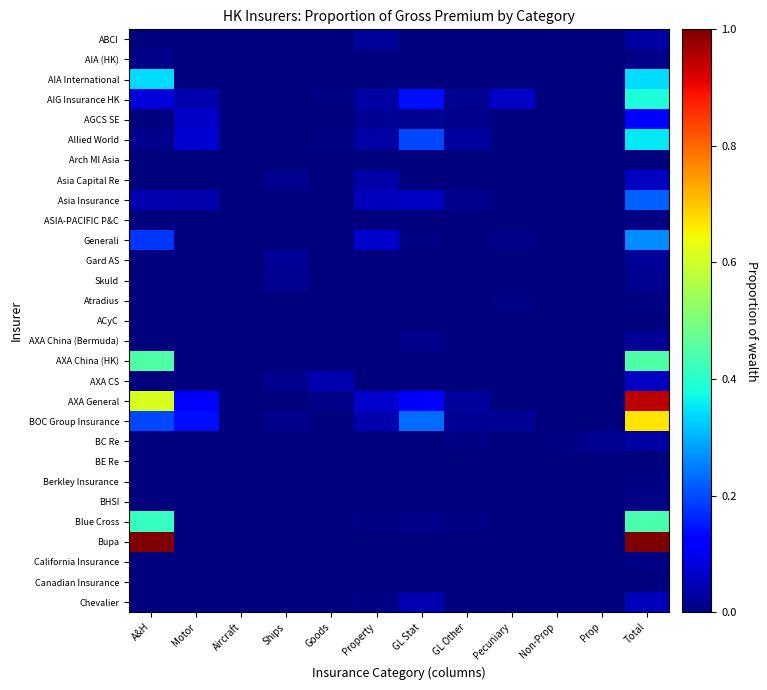

Reading left to right, extract all data points from this chart.

ABCI: A&H=0.0	Motor=0.0	Aircraft=0.0	Ships=0.0	Goods=0.0	Property=0.0	GL Stat=0.0	GL Other=0.0	Pecuniary=0.0	Non-Prop=0.0	Prop=0.0	Total=0.0
AIA (HK): A&H=0.0	Motor=0.0	Aircraft=0.0	Ships=0.0	Goods=0.0	Property=0.0	GL Stat=0.0	GL Other=0.0	Pecuniary=0.0	Non-Prop=0.0	Prop=0.0	Total=0.0
AIA International: A&H=0.3	Motor=0.0	Aircraft=0.0	Ships=0.0	Goods=0.0	Property=0.0	GL Stat=0.0	GL Other=0.0	Pecuniary=0.0	Non-Prop=0.0	Prop=0.0	Total=0.3
AIG Insurance HK: A&H=0.1	Motor=0.0	Aircraft=0.0	Ships=0.0	Goods=0.0	Property=0.0	GL Stat=0.1	GL Other=0.0	Pecuniary=0.1	Non-Prop=0.0	Prop=0.0	Total=0.4
AGCS SE: A&H=0.0	Motor=0.1	Aircraft=0.0	Ships=0.0	Goods=0.0	Property=0.0	GL Stat=0.0	GL Other=0.0	Pecuniary=0.0	Non-Prop=0.0	Prop=0.0	Total=0.1
Allied World: A&H=0.0	Motor=0.1	Aircraft=0.0	Ships=0.0	Goods=0.0	Property=0.0	GL Stat=0.2	GL Other=0.0	Pecuniary=0.0	Non-Prop=0.0	Prop=0.0	Total=0.4
Arch MI Asia: A&H=0.0	Motor=0.0	Aircraft=0.0	Ships=0.0	Goods=0.0	Property=0.0	GL Stat=0.0	GL Other=0.0	Pecuniary=0.0	Non-Prop=0.0	Prop=0.0	Total=0.0
Asia Capital Re: A&H=0.0	Motor=0.0	Aircraft=0.0	Ships=0.0	Goods=0.0	Property=0.0	GL Stat=0.0	GL Other=0.0	Pecuniary=0.0	Non-Prop=0.0	Prop=0.0	Total=0.1
Asia Insurance: A&H=0.0	Motor=0.0	Aircraft=0.0	Ships=0.0	Goods=0.0	Property=0.1	GL Stat=0.1	GL Other=0.0	Pecuniary=0.0	Non-Prop=0.0	Prop=0.0	Total=0.2
ASIA-PACIFIC P&C: A&H=0.0	Motor=0.0	Aircraft=0.0	Ships=0.0	Goods=0.0	Property=0.0	GL Stat=0.0	GL Other=0.0	Pecuniary=0.0	Non-Prop=0.0	Prop=0.0	Total=0.0
Generali: A&H=0.2	Motor=0.0	Aircraft=0.0	Ships=0.0	Goods=0.0	Property=0.1	GL Stat=0.0	GL Other=0.0	Pecuniary=0.0	Non-Prop=0.0	Prop=0.0	Total=0.3
Gard AS: A&H=0.0	Motor=0.0	Aircraft=0.0	Ships=0.0	Goods=0.0	Property=0.0	GL Stat=0.0	GL Other=0.0	Pecuniary=0.0	Non-Prop=0.0	Prop=0.0	Total=0.0
Skuld: A&H=0.0	Motor=0.0	Aircraft=0.0	Ships=0.0	Goods=0.0	Property=0.0	GL Stat=0.0	GL Other=0.0	Pecuniary=0.0	Non-Prop=0.0	Prop=0.0	Total=0.0
Atradius: A&H=0.0	Motor=0.0	Aircraft=0.0	Ships=0.0	Goods=0.0	Property=0.0	GL Stat=0.0	GL Other=0.0	Pecuniary=0.0	Non-Prop=0.0	Prop=0.0	Total=0.0
ACyC: A&H=0.0	Motor=0.0	Aircraft=0.0	Ships=0.0	Goods=0.0	Property=0.0	GL Stat=0.0	GL Other=0.0	Pecuniary=0.0	Non-Prop=0.0	Prop=0.0	Total=0.0
AXA China (Bermuda): A&H=0.0	Motor=0.0	Aircraft=0.0	Ships=0.0	Goods=0.0	Property=0.0	GL Stat=0.0	GL Other=0.0	Pecuniary=0.0	Non-Prop=0.0	Prop=0.0	Total=0.0
AXA China (HK): A&H=0.4	Motor=0.0	Aircraft=0.0	Ships=0.0	Goods=0.0	Property=0.0	GL Stat=0.0	GL Other=0.0	Pecuniary=0.0	Non-Prop=0.0	Prop=0.0	Total=0.4
AXA CS: A&H=0.0	Motor=0.0	Aircraft=0.0	Ships=0.0	Goods=0.0	Property=0.0	GL Stat=0.0	GL Other=0.0	Pecuniary=0.0	Non-Prop=0.0	Prop=0.0	Total=0.1
AXA General: A&H=0.6	Motor=0.1	Aircraft=0.0	Ships=0.0	Goods=0.0	Property=0.1	GL Stat=0.1	GL Other=0.0	Pecuniary=0.0	Non-Prop=0.0	Prop=0.0	Total=0.9
BOC Group Insurance: A&H=0.2	Motor=0.1	Aircraft=0.0	Ships=0.0	Goods=0.0	Property=0.0	GL Stat=0.2	GL Other=0.0	Pecuniary=0.0	Non-Prop=0.0	Prop=0.0	Total=0.7
BC Re: A&H=0.0	Motor=0.0	Aircraft=0.0	Ships=0.0	Goods=0.0	Property=0.0	GL Stat=0.0	GL Other=0.0	Pecuniary=0.0	Non-Prop=0.0	Prop=0.0	Total=0.0
BE Re: A&H=0.0	Motor=0.0	Aircraft=0.0	Ships=0.0	Goods=0.0	Property=0.0	GL Stat=0.0	GL Other=0.0	Pecuniary=0.0	Non-Prop=0.0	Prop=0.0	Total=0.0
Berkley Insurance: A&H=0.0	Motor=0.0	Aircraft=0.0	Ships=0.0	Goods=0.0	Property=0.0	GL Stat=0.0	GL Other=0.0	Pecuniary=0.0	Non-Prop=0.0	Prop=0.0	Total=0.0
BHSI: A&H=0.0	Motor=0.0	Aircraft=0.0	Ships=0.0	Goods=0.0	Property=0.0	GL Stat=0.0	GL Other=0.0	Pecuniary=0.0	Non-Prop=0.0	Prop=0.0	Total=0.0
Blue Cross: A&H=0.4	Motor=0.0	Aircraft=0.0	Ships=0.0	Goods=0.0	Property=0.0	GL Stat=0.0	GL Other=0.0	Pecuniary=0.0	Non-Prop=0.0	Prop=0.0	Total=0.4
Bupa: A&H=1.0	Motor=0.0	Aircraft=0.0	Ships=0.0	Goods=0.0	Property=0.0	GL Stat=0.0	GL Other=0.0	Pecuniary=0.0	Non-Prop=0.0	Prop=0.0	Total=1.0
California Insurance: A&H=0.0	Motor=0.0	Aircraft=0.0	Ships=0.0	Goods=0.0	Property=0.0	GL Stat=0.0	GL Other=0.0	Pecuniary=0.0	Non-Prop=0.0	Prop=0.0	Total=0.0
Canadian Insurance: A&H=0.0	Motor=0.0	Aircraft=0.0	Ships=0.0	Goods=0.0	Property=0.0	GL Stat=0.0	GL Other=0.0	Pecuniary=0.0	Non-Prop=0.0	Prop=0.0	Total=0.0
Chevalier: A&H=0.0	Motor=0.0	Aircraft=0.0	Ships=0.0	Goods=0.0	Property=0.0	GL Stat=0.0	GL Other=0.0	Pecuniary=0.0	Non-Prop=0.0	Prop=0.0	Total=0.1